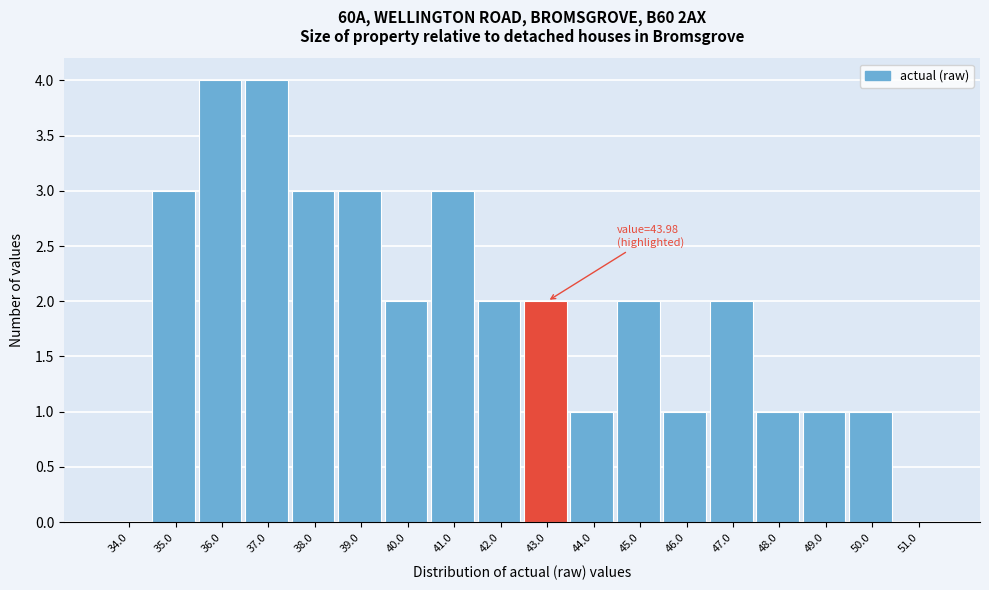

Reading right to left, extract all data points from this chart.

51.0=0	50.0=1	49.0=1	48.0=1	47.0=2	46.0=1	45.0=2	44.0=1	43.0=2	42.0=2	41.0=3	40.0=2	39.0=3	38.0=3	37.0=4	36.0=4	35.0=3	34.0=0